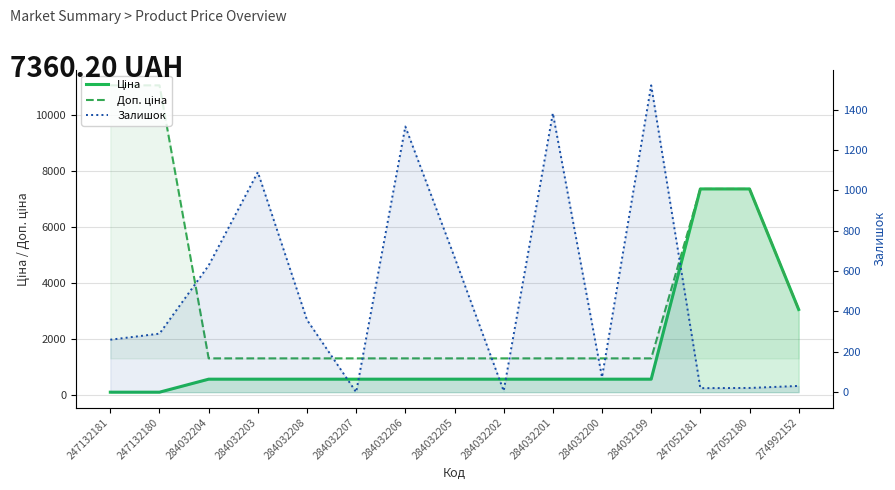

True or false: Доп. ціна and Ціна intersect in this chart.

False